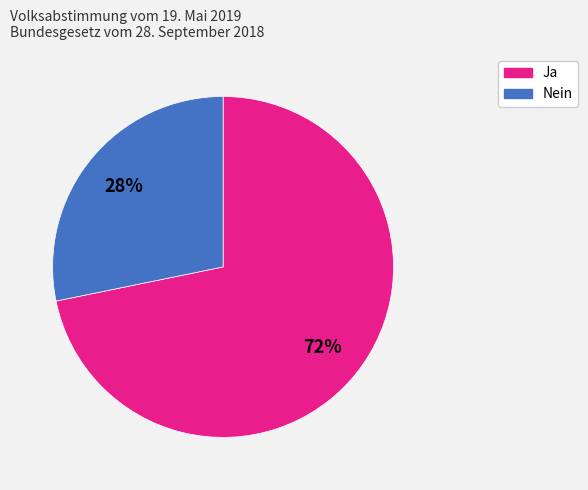

Rank the categories by value from highest to lowest.

Ja, Nein